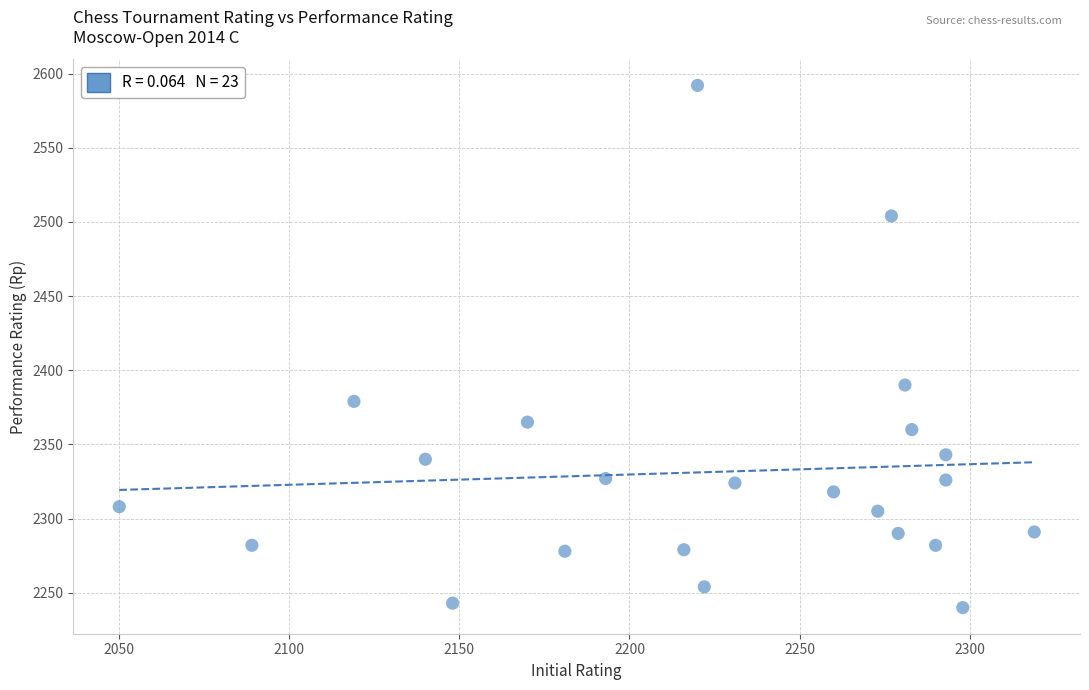

What Y value in the scatter plot is closest to 2416?

2390